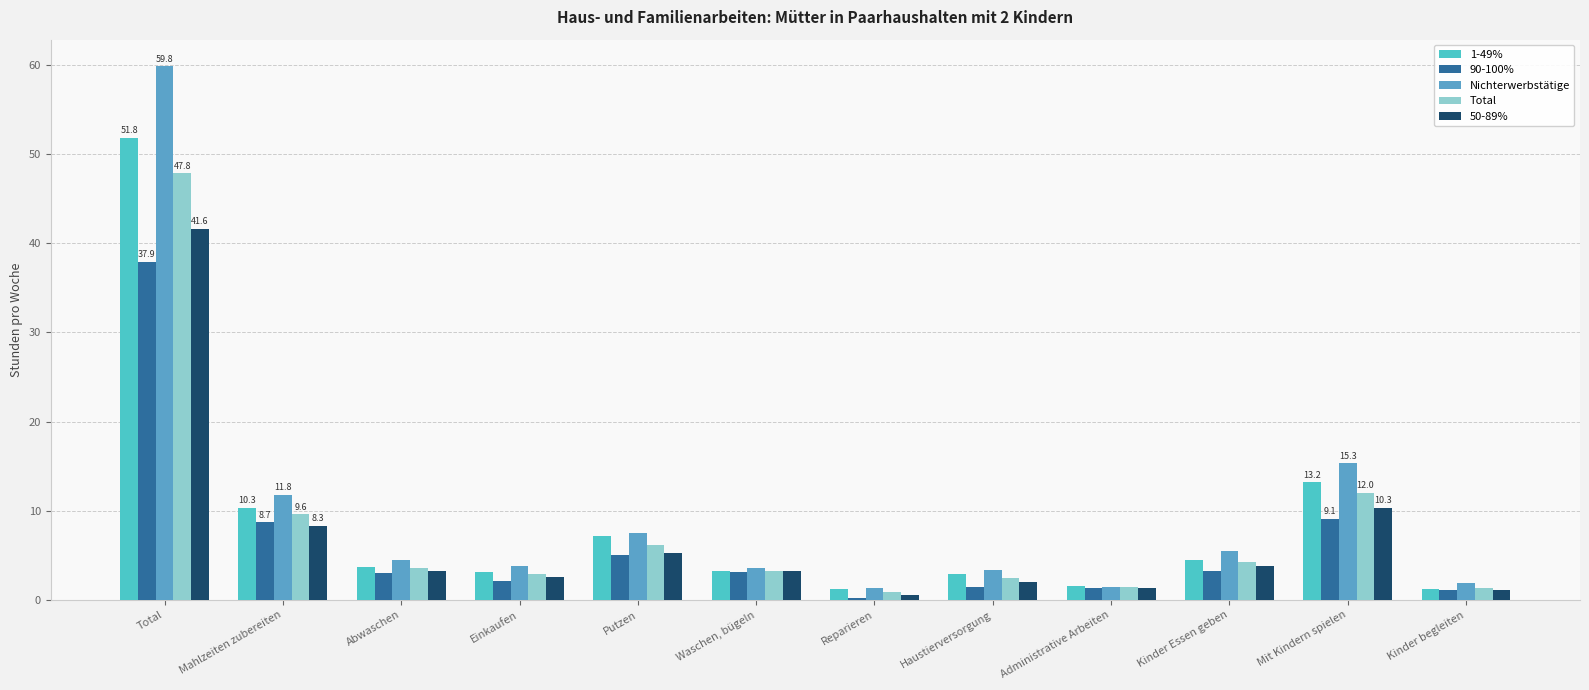

Rank the series by their maximum value, from highest to lowest.

Nichterwerbstätige, 1-49%, Total, 50-89%, 90-100%